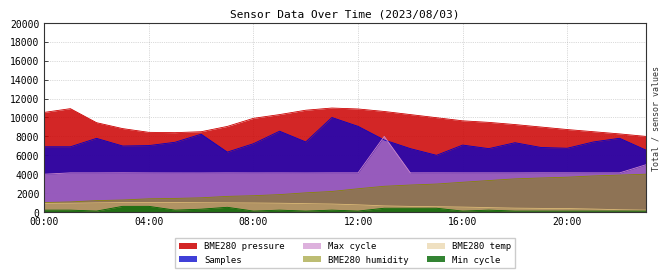

How many data points in Min_cycle are less than 200?

11